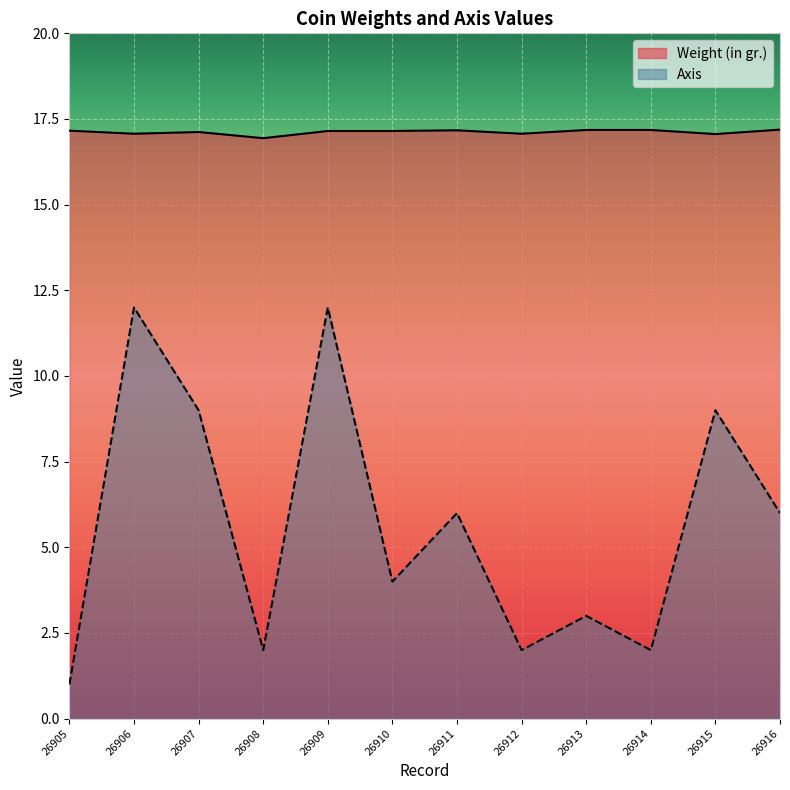

At which category does Axis reach its first local peak?

26906